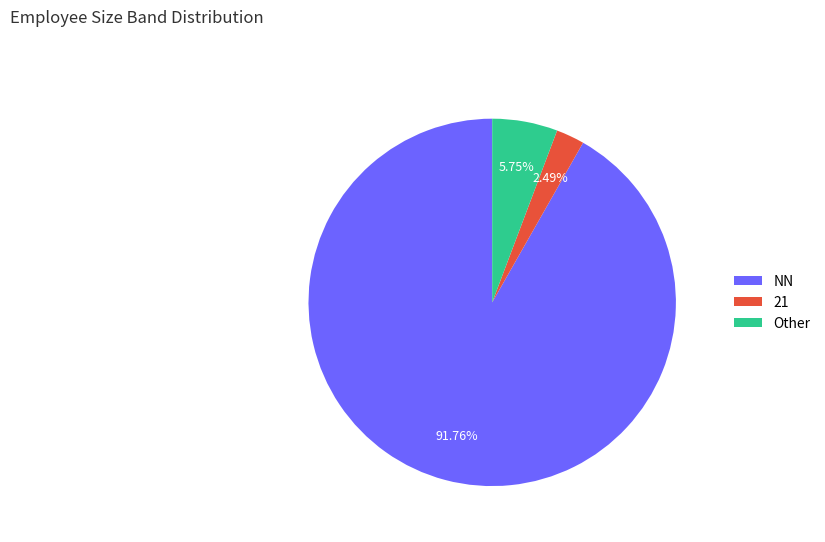

Which category has the biggest portion of the pie?

NN